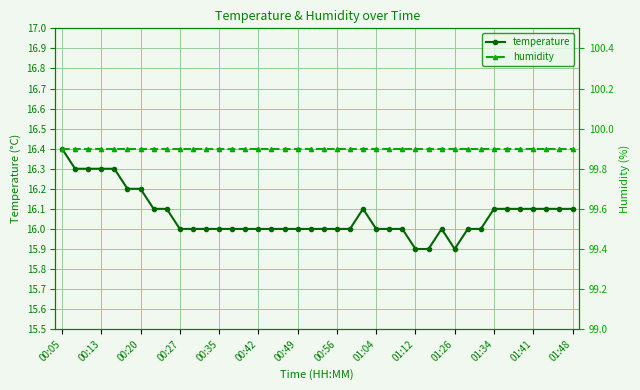

What is the difference between the maximum and minimum values in the temperature series?

0.5